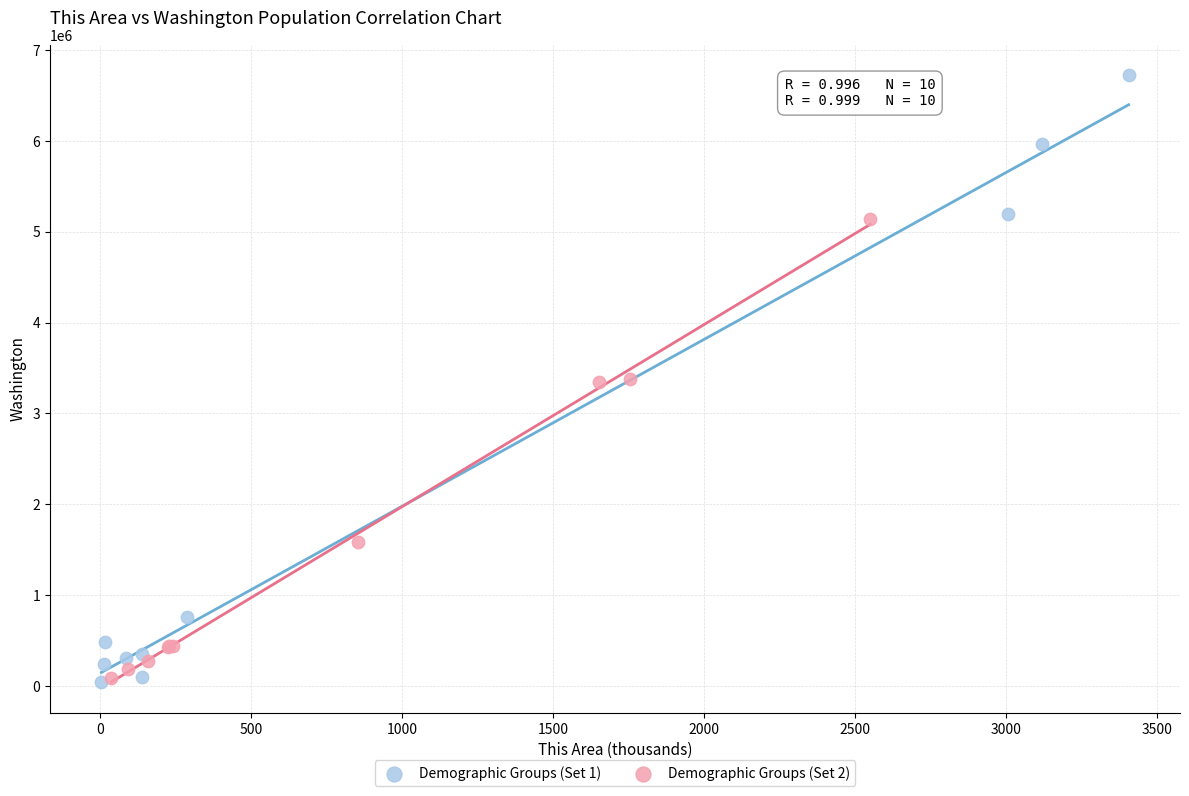

Which series has the largest Y range (max minus min)?

Demographic Groups (Set 1)